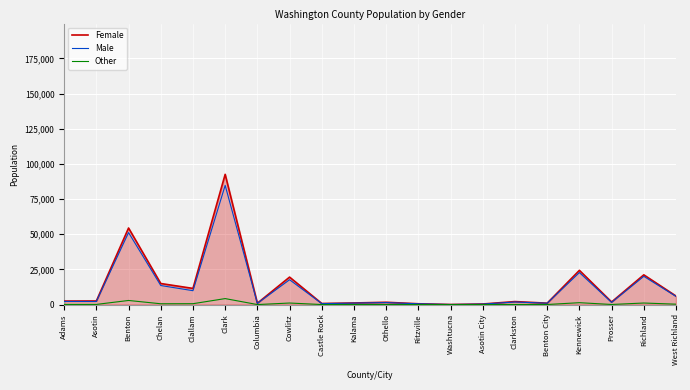

The value of Male at Clallam is 9893. True or false?

True